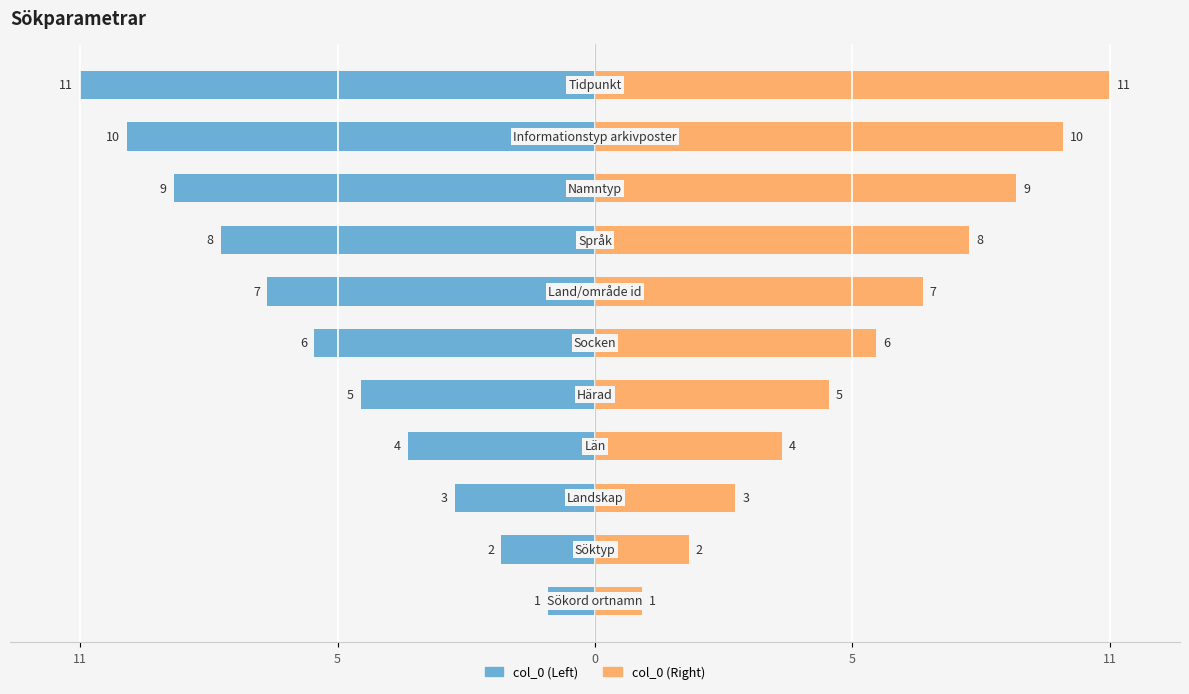

How many groups of bars are there?

11